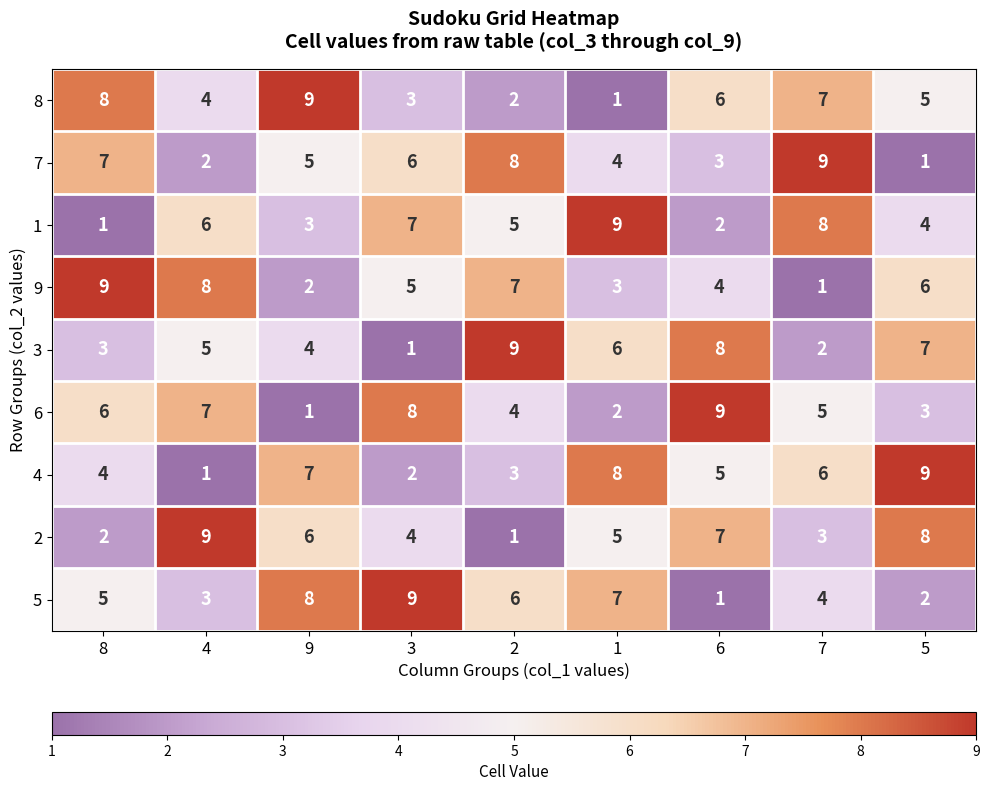

How many values in the 9 series are below 5?

4